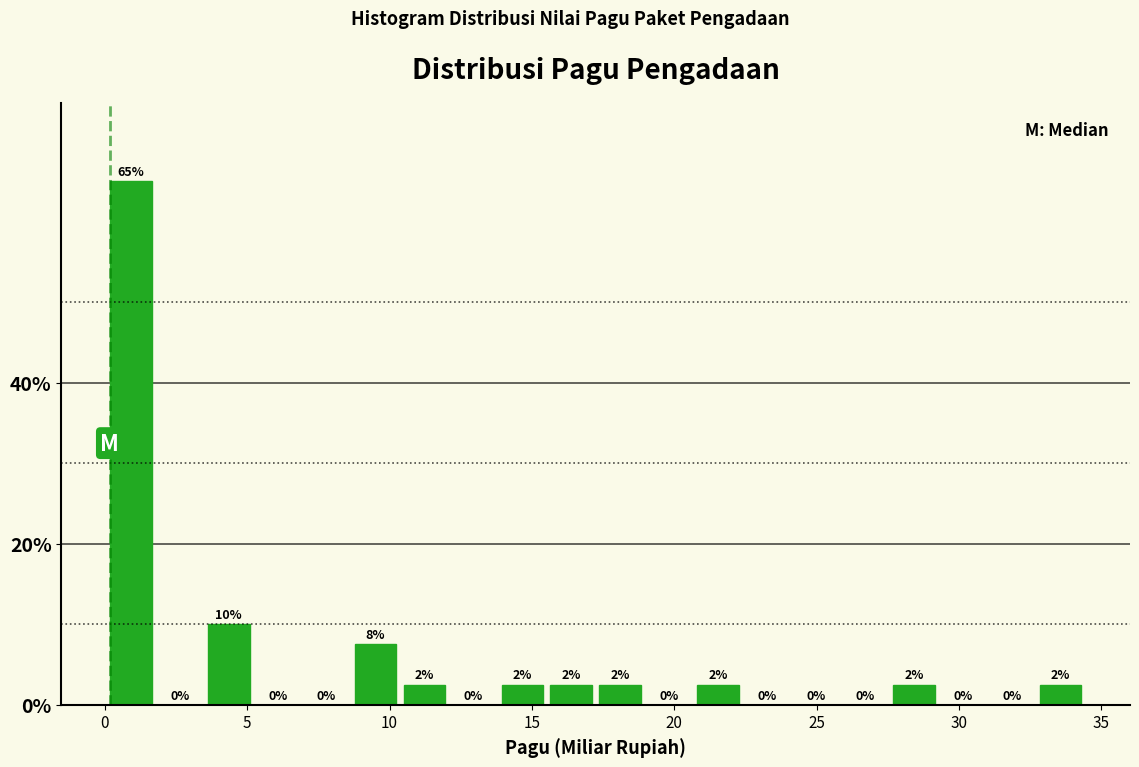

Read against the x-axis, roughly where is the centre of the tallest bar?

1.0